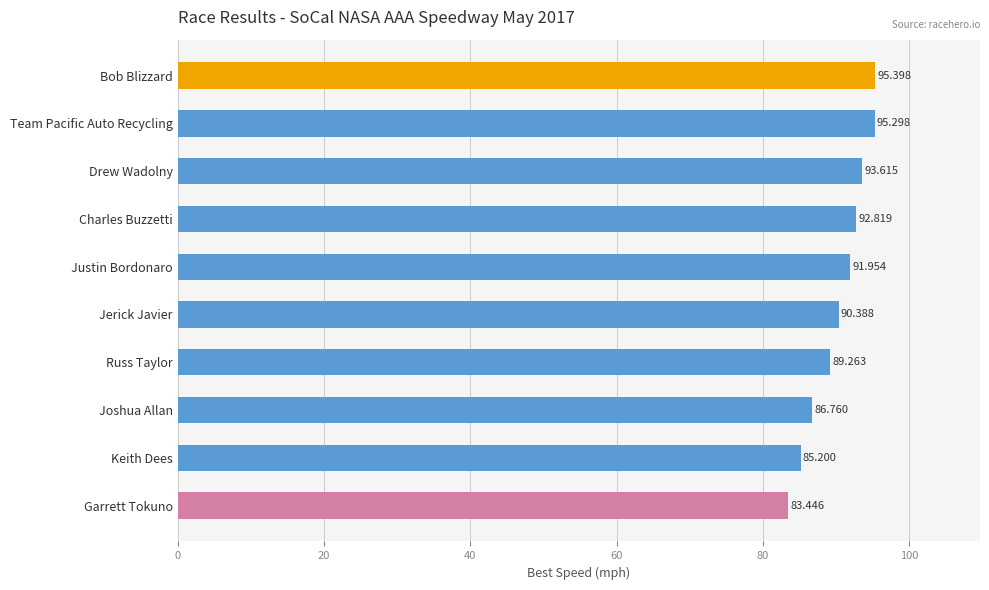

Count the number of values greater than 91.

5